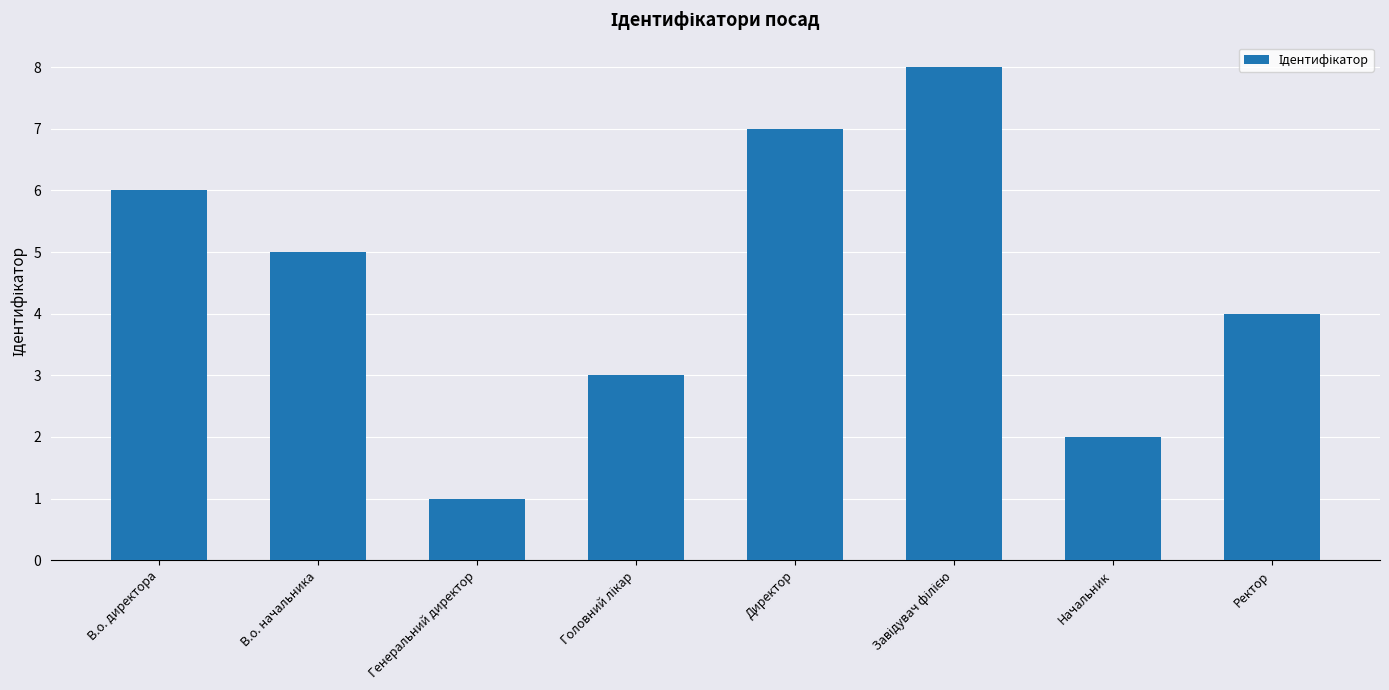

Where does the data first go above 5?

В.о. директора